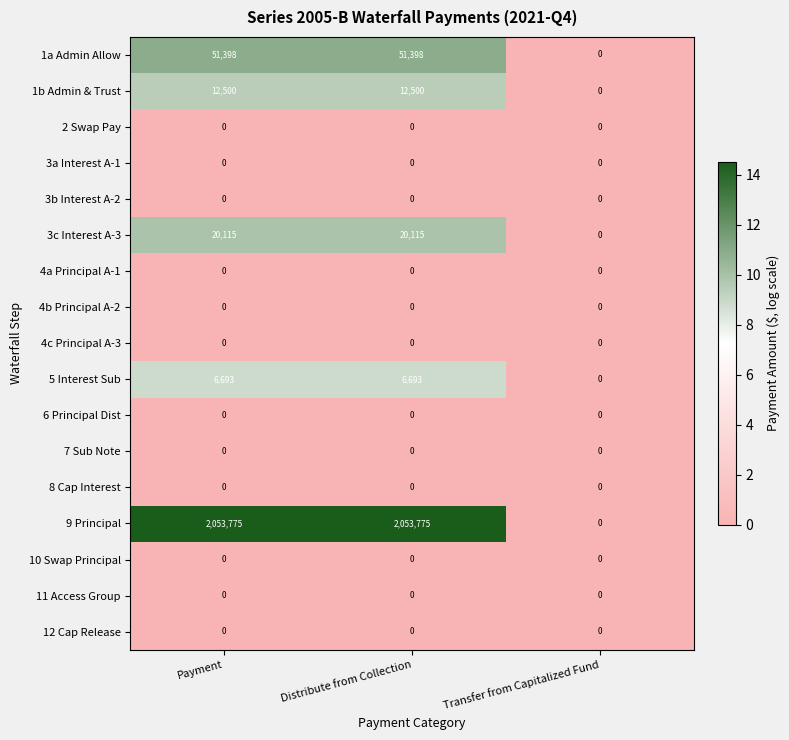

Which series changed the most between Distribute from Collection and Transfer from Capitalized Fund?

9 Principal